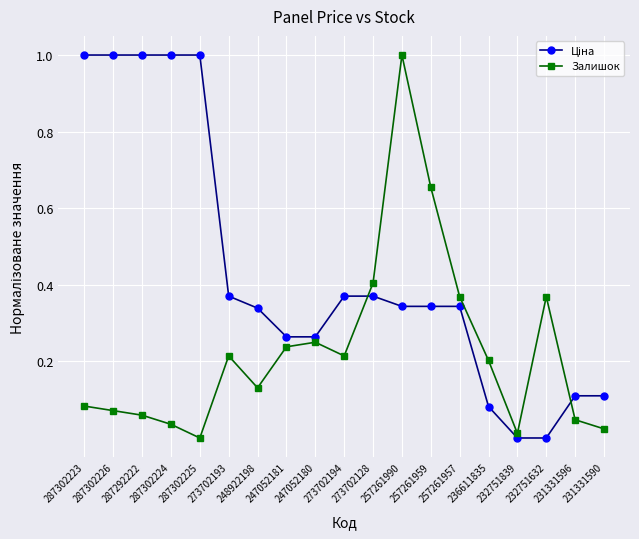

What is the maximum value shown in the chart?

1.0